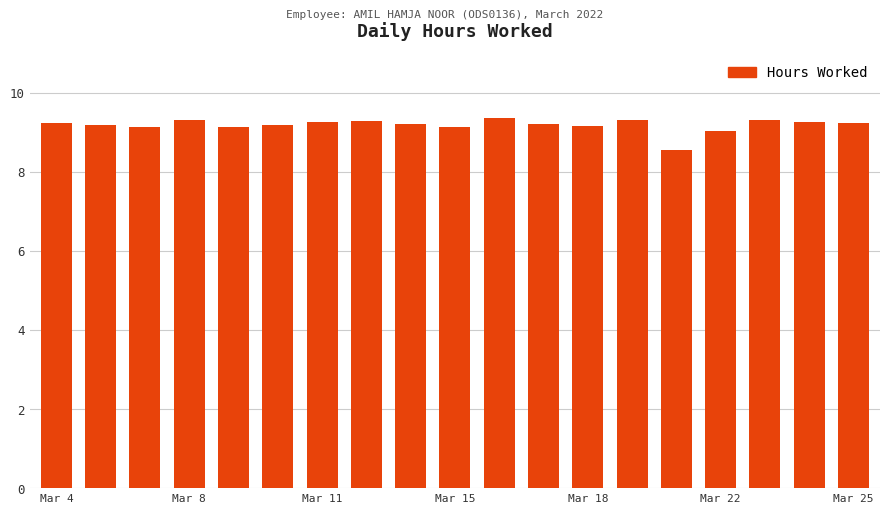

What is the value of the 14th bar from the left?

9.3